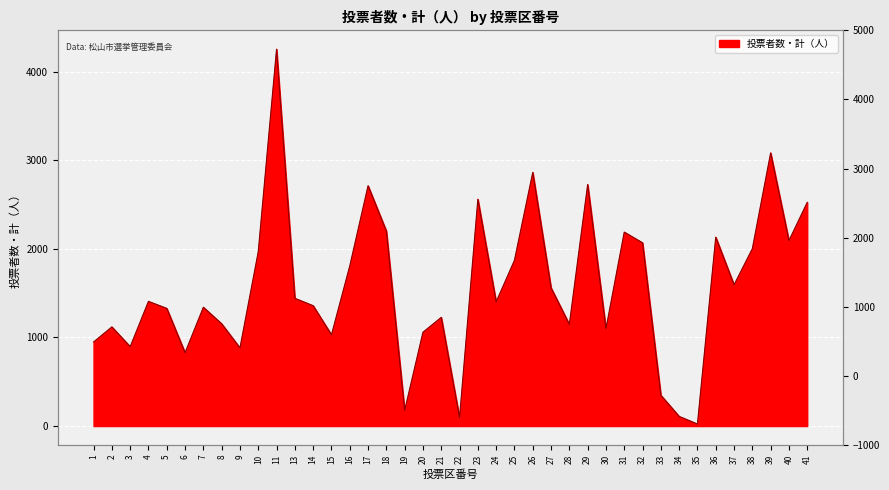

Does the chart display data point markers on the line(s)?

No